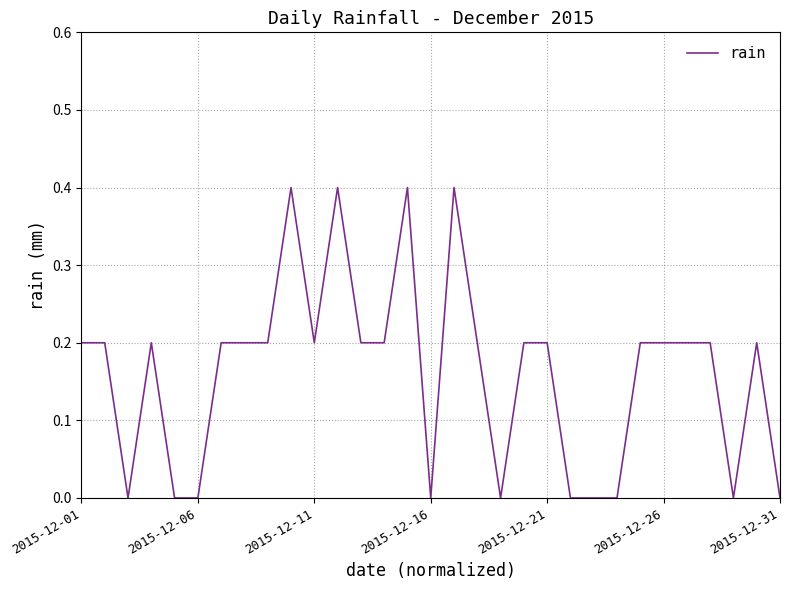

How many lines are shown in the chart?

1